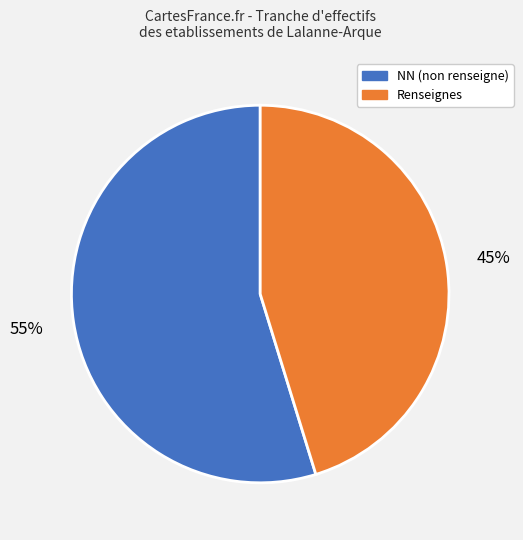

Does any single category account for the majority?

Yes